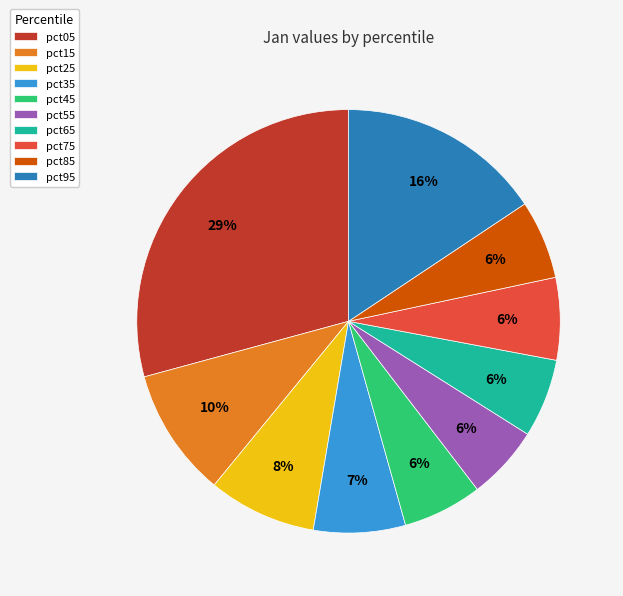

Do pct15 and pct25 together represent more than half of the pie?

No